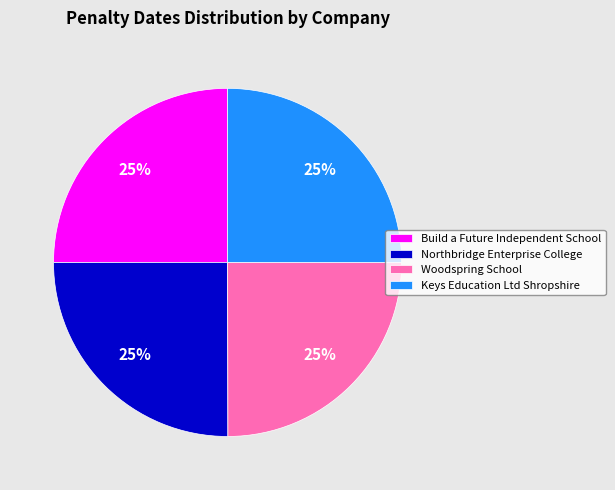

Is Keys Education Ltd Shropshire the majority of the pie?

No